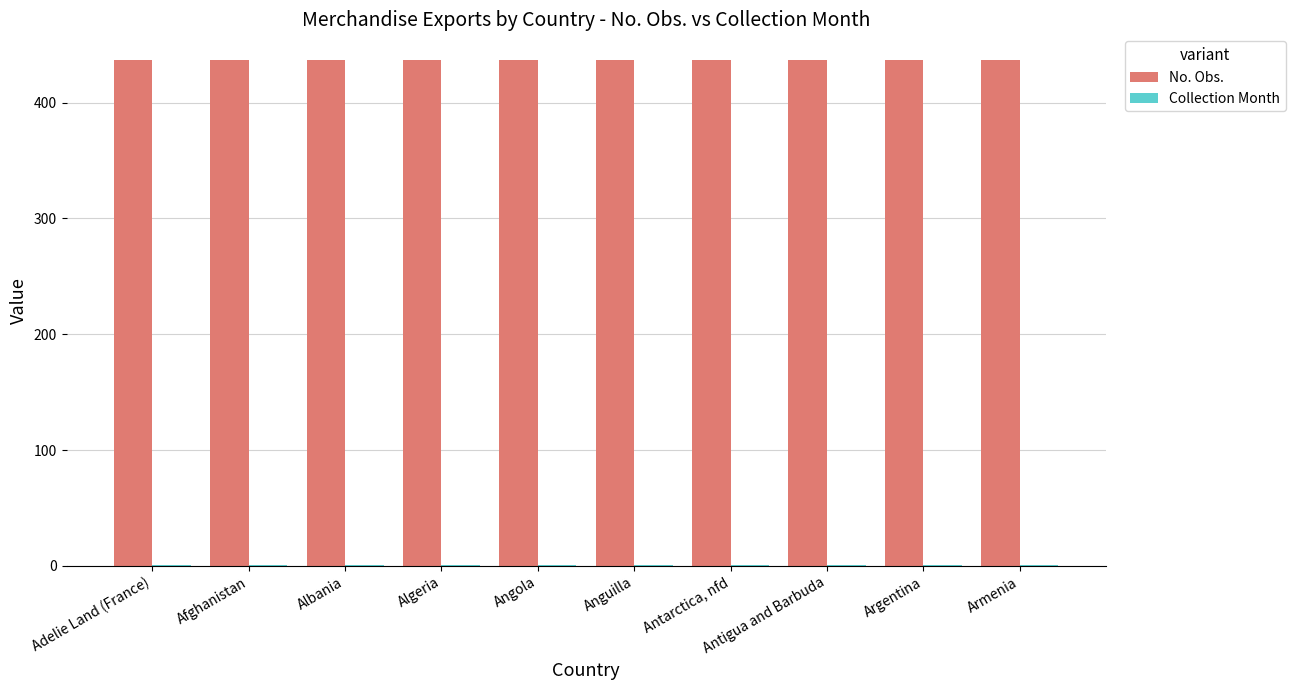

What is the greatest value displayed?

437